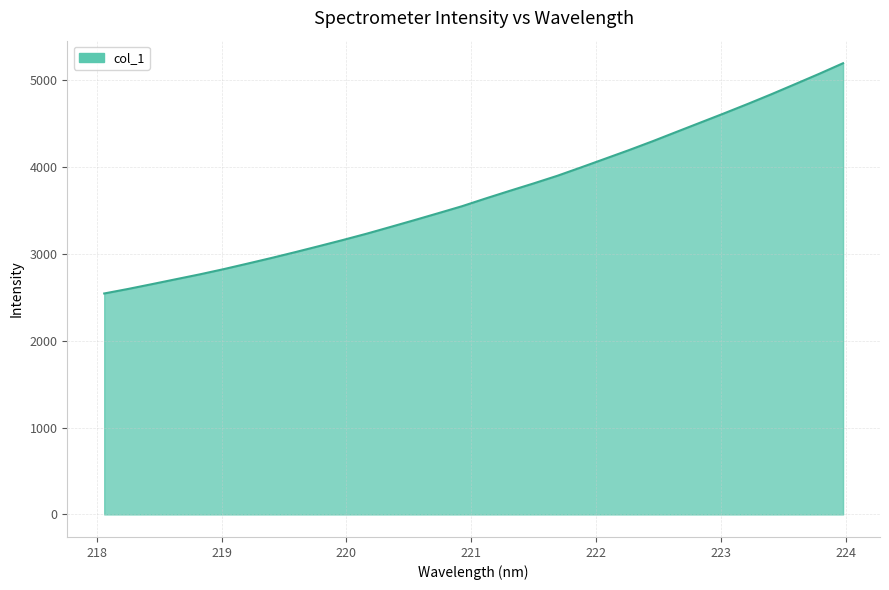

What is the greatest value displayed?

5194.4